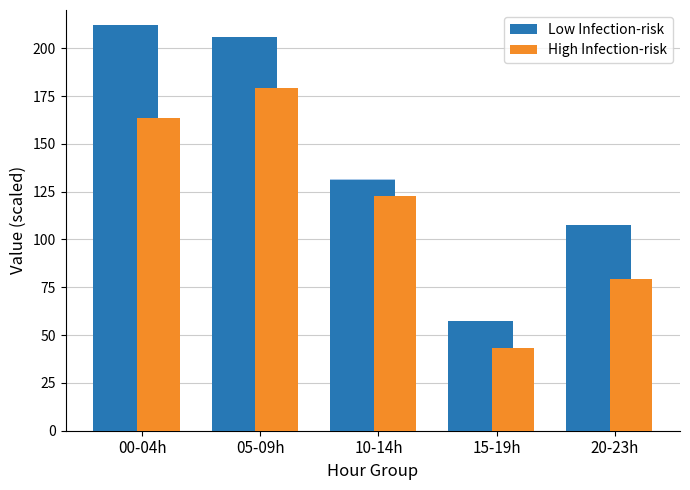

How many bars are there in each group?

2